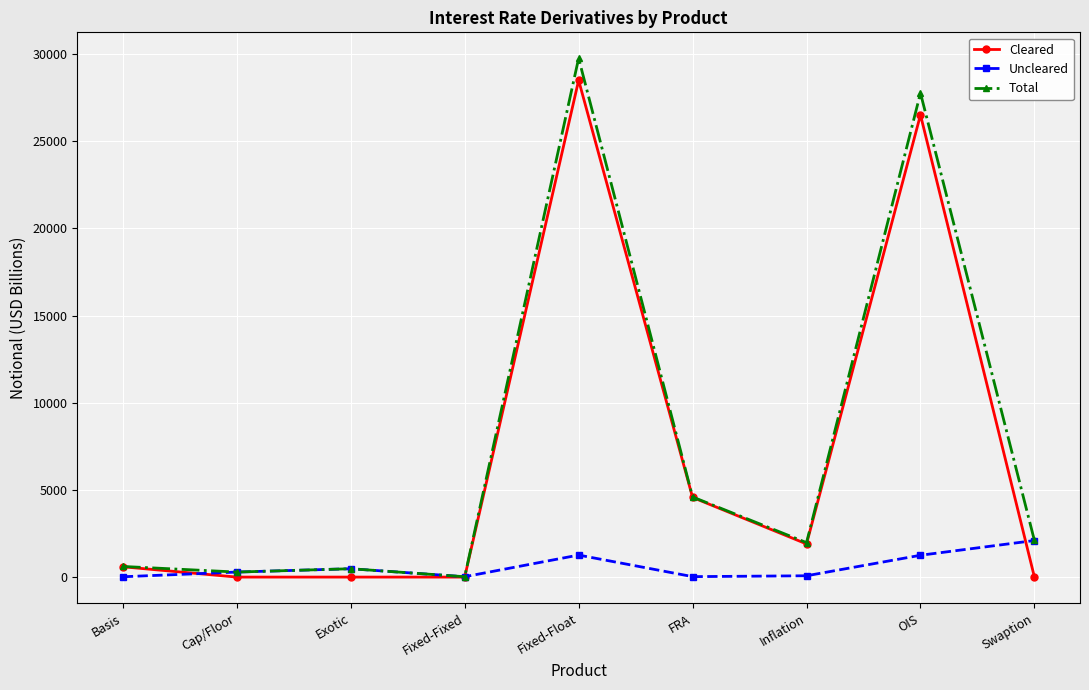

What is the total value across all series at Cap/Floor?

576